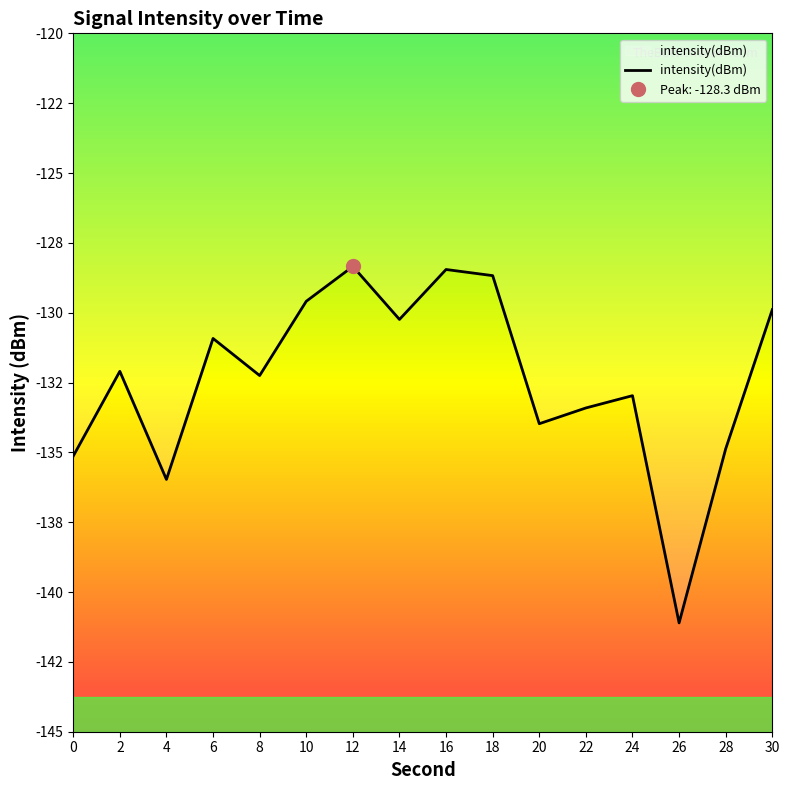

At which category does the data reach its first local valley?

4